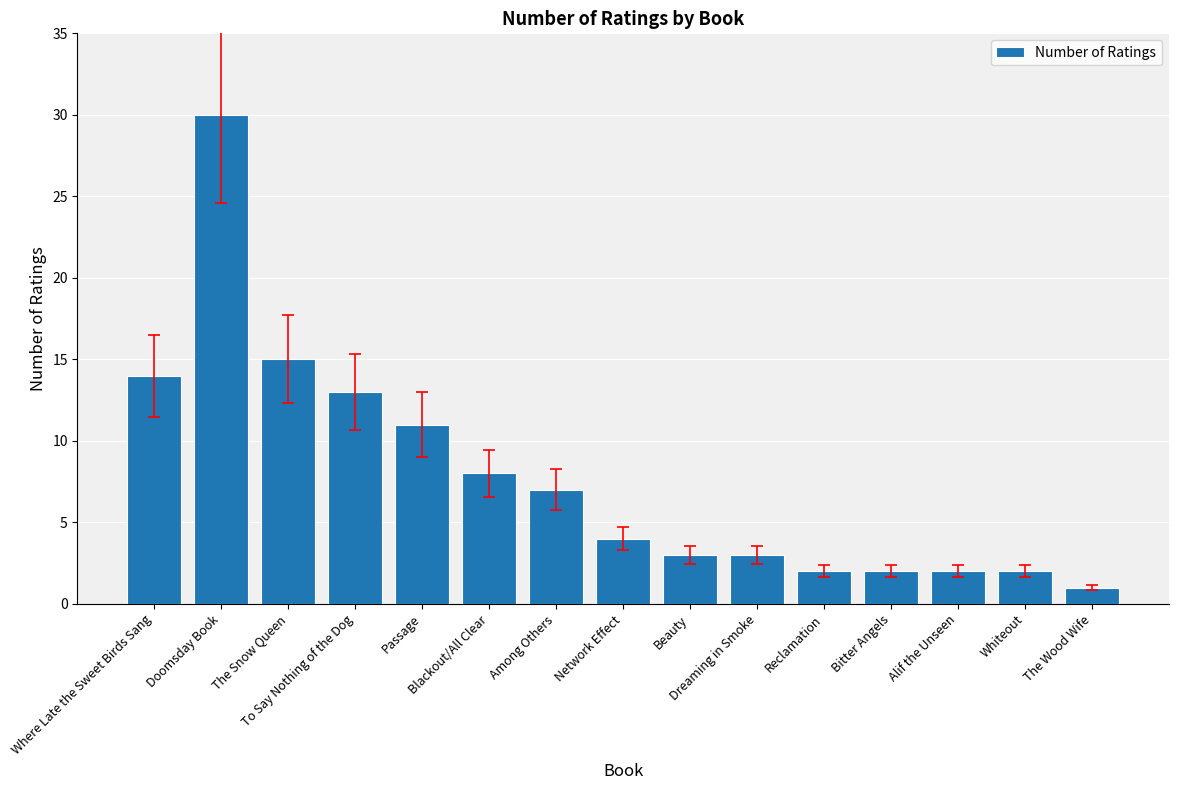

What is the greatest value displayed?

30